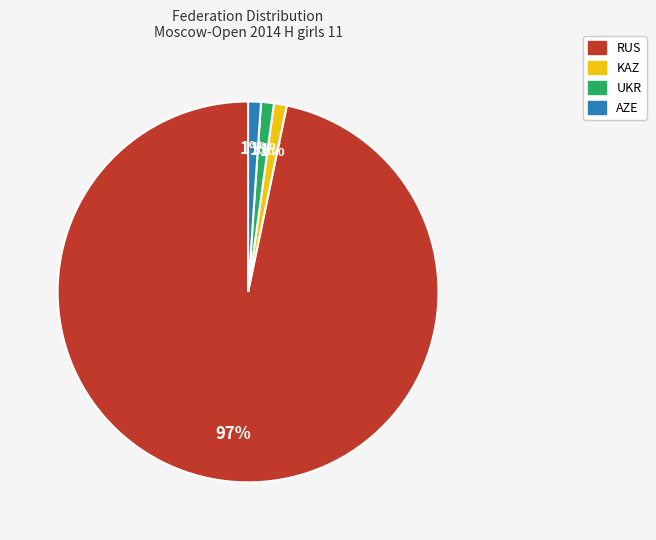

Combined, do RUS and KAZ account for over 50%?

Yes